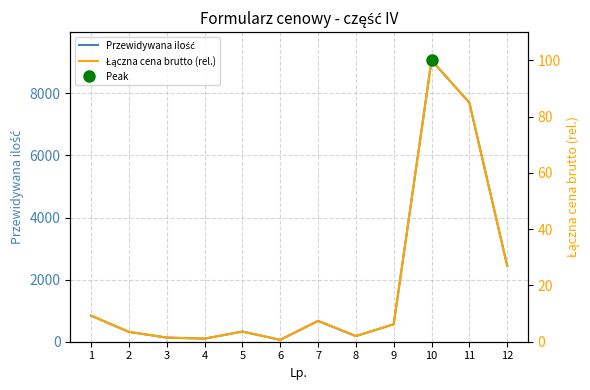

What is the average value of the Przewidywana ilość series?

1866.8